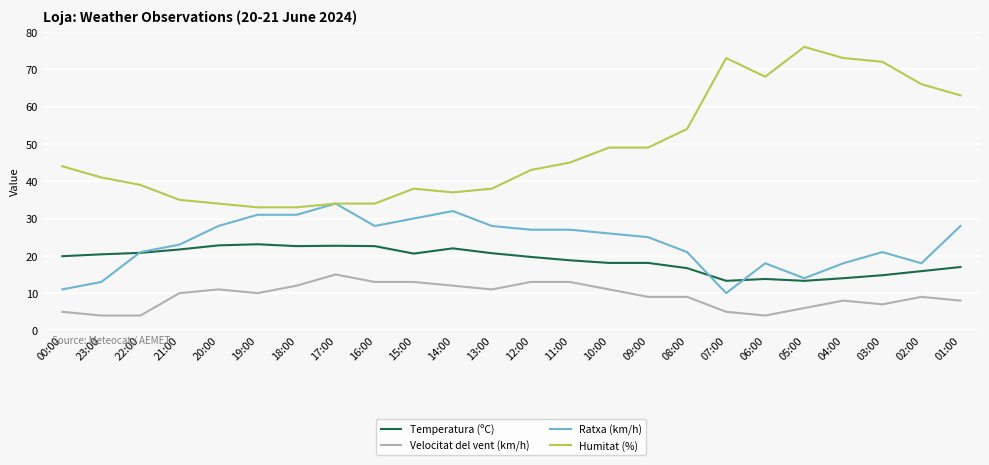

What is the greatest value displayed?

76.0